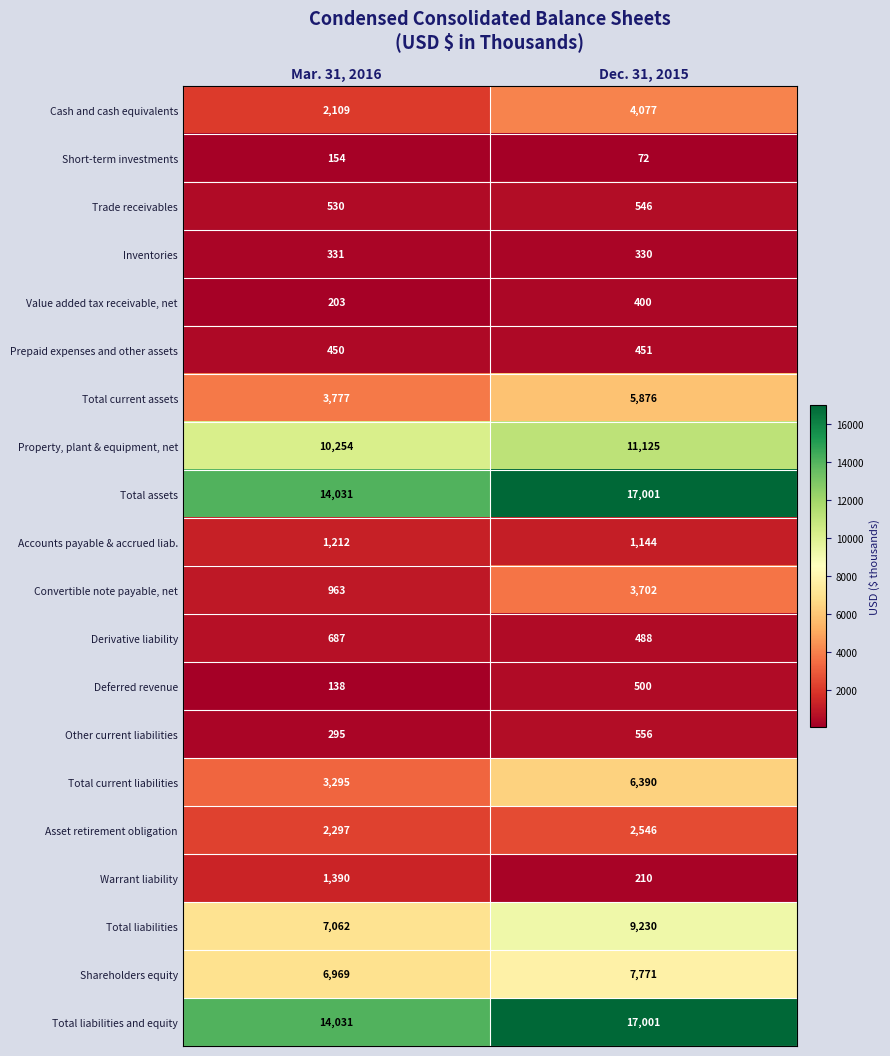

What is the average value of the Value added tax receivable, net series?

302